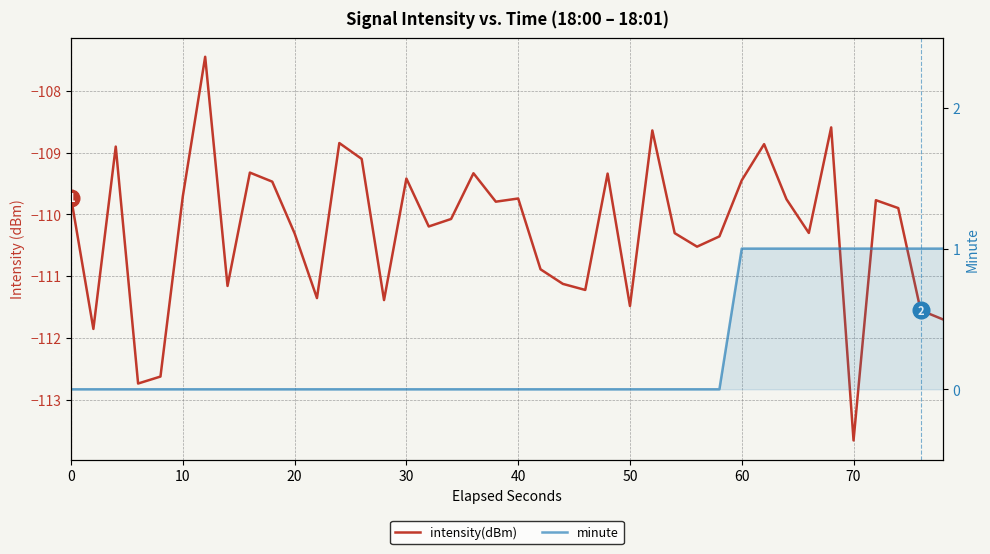

Reading left to right, what are all the values shown in this chart?

intensity(dBm): -109.7	-111.9	-108.9	-112.7	-112.6	-109.7	-107.4	-111.2	-109.3	-109.5	-110.3	-111.4	-108.8	-109.1	-111.4	-109.4	-110.2	-110.1	-109.3	-109.8	-109.7	-110.9	-111.1	-111.2	-109.3	-111.5	-108.6	-110.3	-110.5	-110.4	-109.4	-108.9	-109.8	-110.3	-108.6	-113.7	-109.8	-109.9	-111.6	-111.7
minute: 0.0	0.0	0.0	0.0	0.0	0.0	0.0	0.0	0.0	0.0	0.0	0.0	0.0	0.0	0.0	0.0	0.0	0.0	0.0	0.0	0.0	0.0	0.0	0.0	0.0	0.0	0.0	0.0	0.0	0.0	1.0	1.0	1.0	1.0	1.0	1.0	1.0	1.0	1.0	1.0